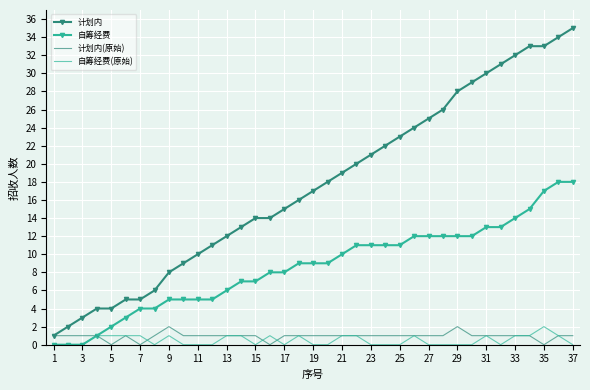

Which series has the widest spread of values?

计划内